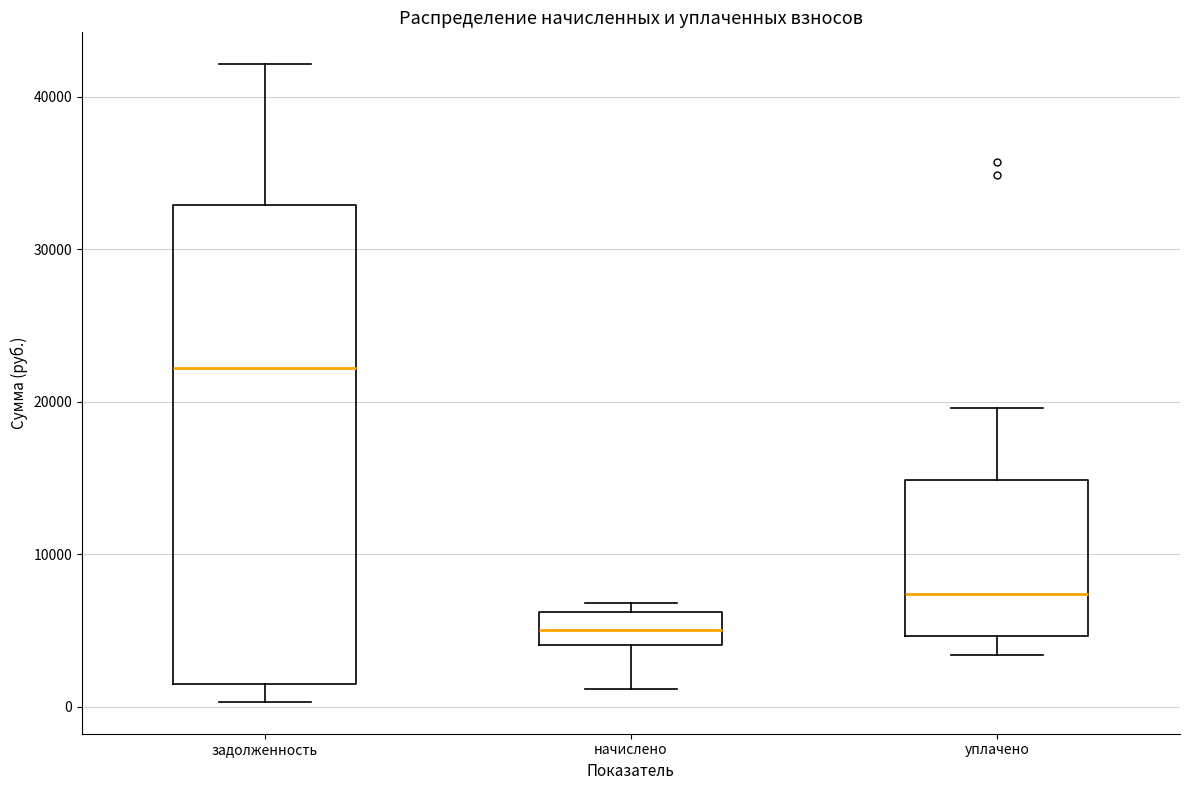

Reading left to right, transcribe this box plot: for each box, give where its median line is, the range the box spans, and where its two whiskers end, as read against the y-axis. The values are not printed on the chart, so give them approximately, as read against the axis.

задолженность: median 22000, box 1000 to 33000, whiskers 0 to 42000
начислено: median 5000, box 4000 to 6000, whiskers 1000 to 7000
уплачено: median 7000, box 5000 to 15000, whiskers 3000 to 20000